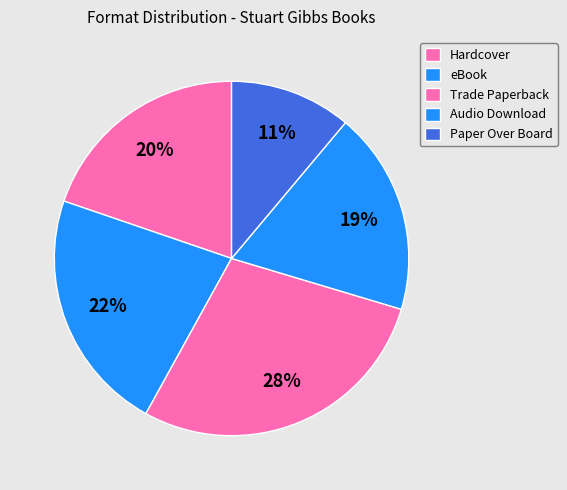

How many segments does this pie chart have?

5